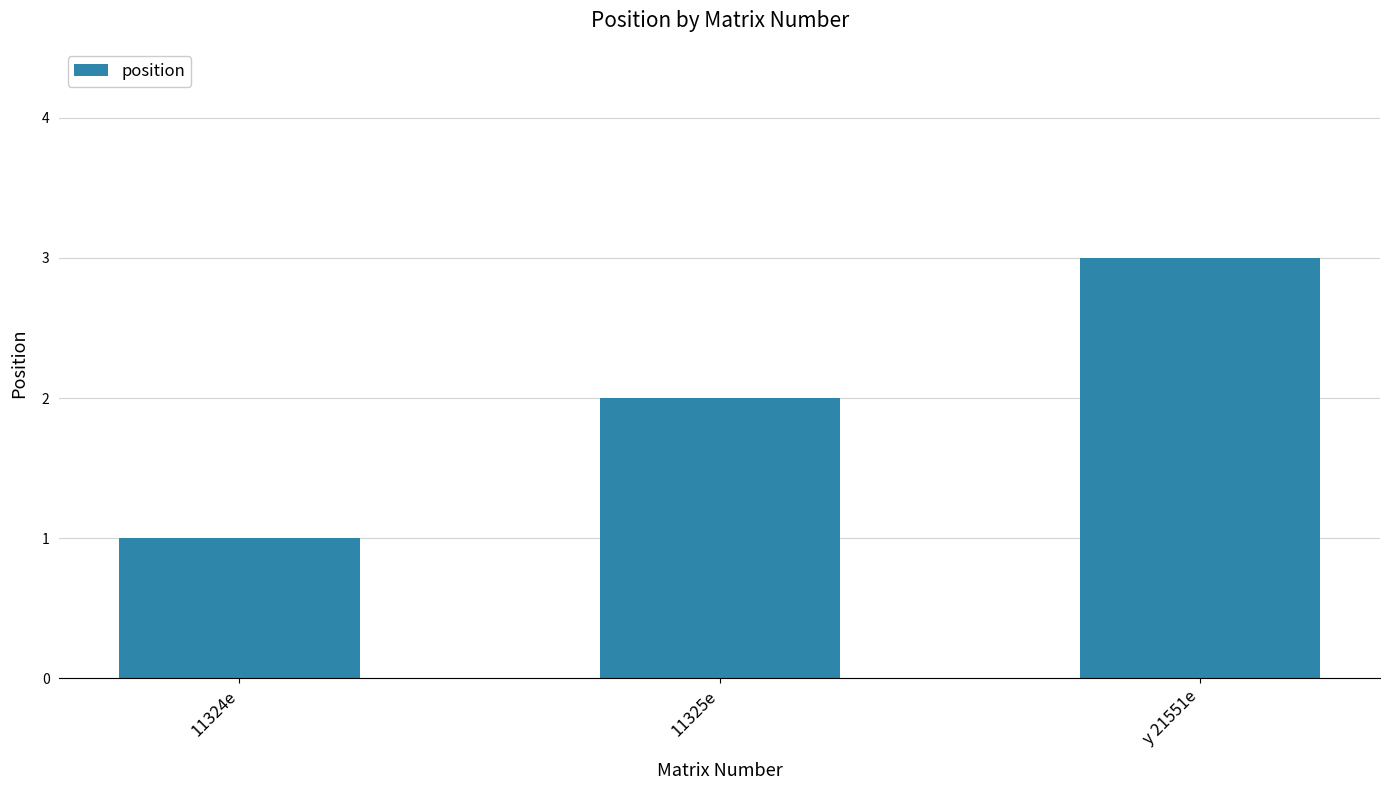

List the labels in order of value, smallest first.

11324e, 11325e, y 21551e